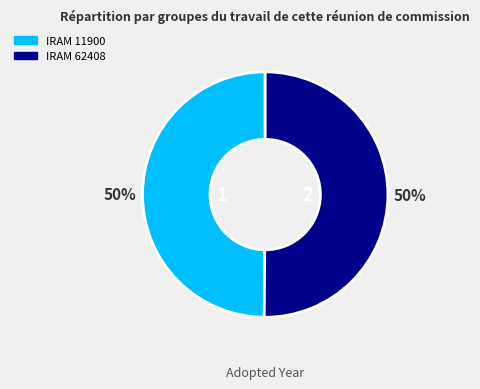

Count the number of slices in the pie.

2